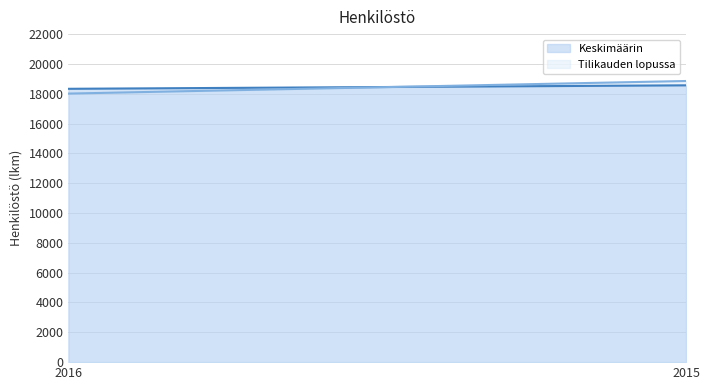

Reading left to right, transcribe all the data shown in this chart.

Keskimäärin (line): 2016=18332	2015=18565
Tilikauden lopussa (line): 2016=18011	2015=18856